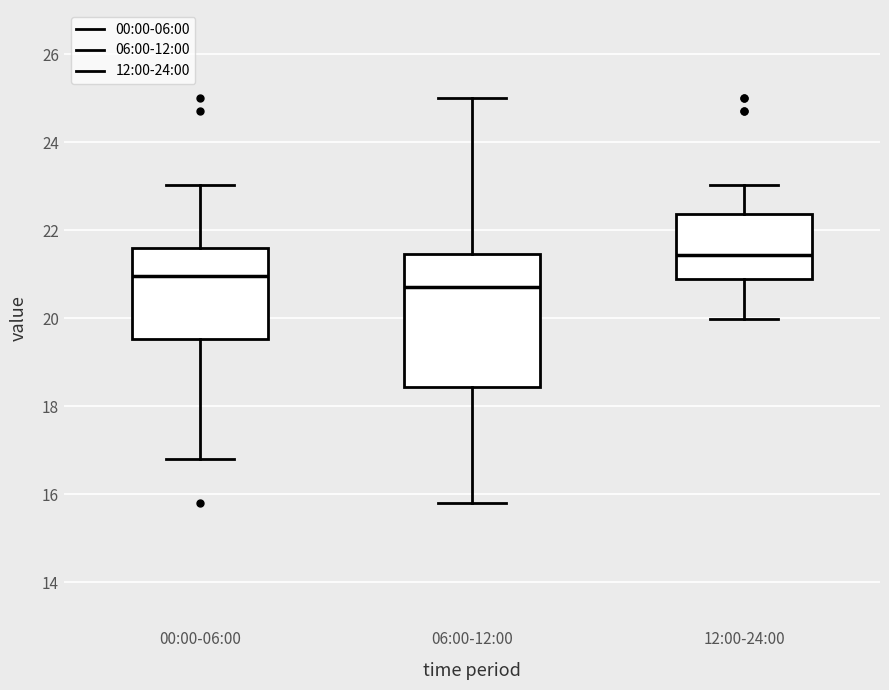

Which box is the tallest, from its lower edge to its upper edge?

06:00-12:00